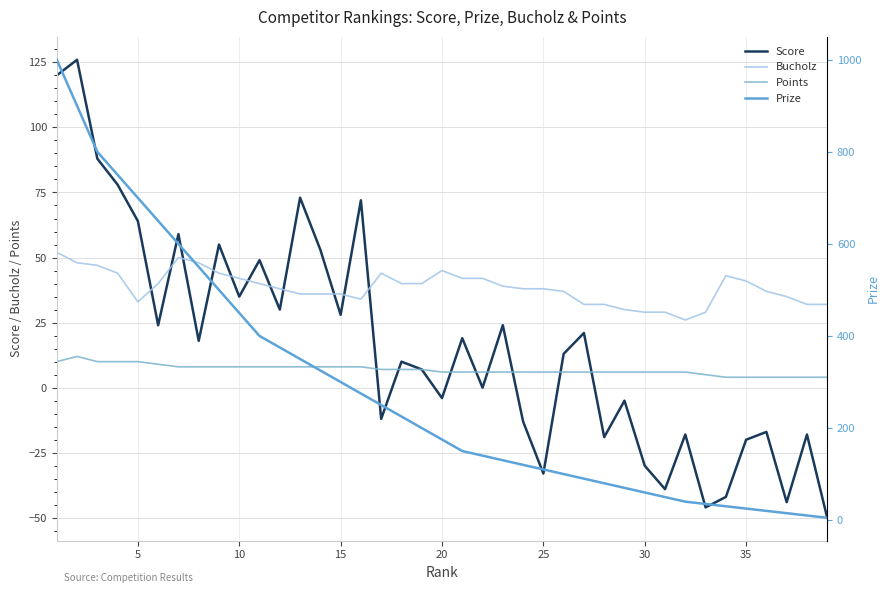

True or false: Score and Prize cross at least once.

False